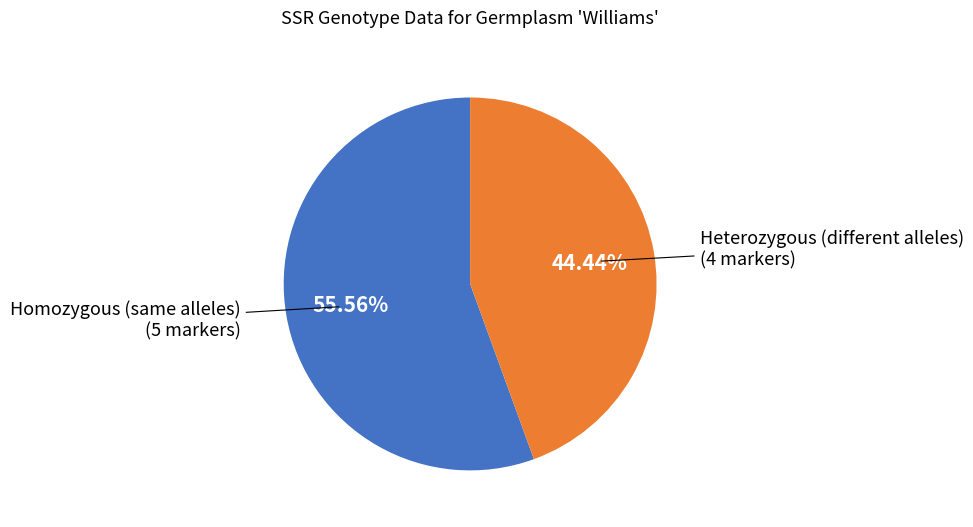

Is there any slice that represents more than half of the pie?

Yes